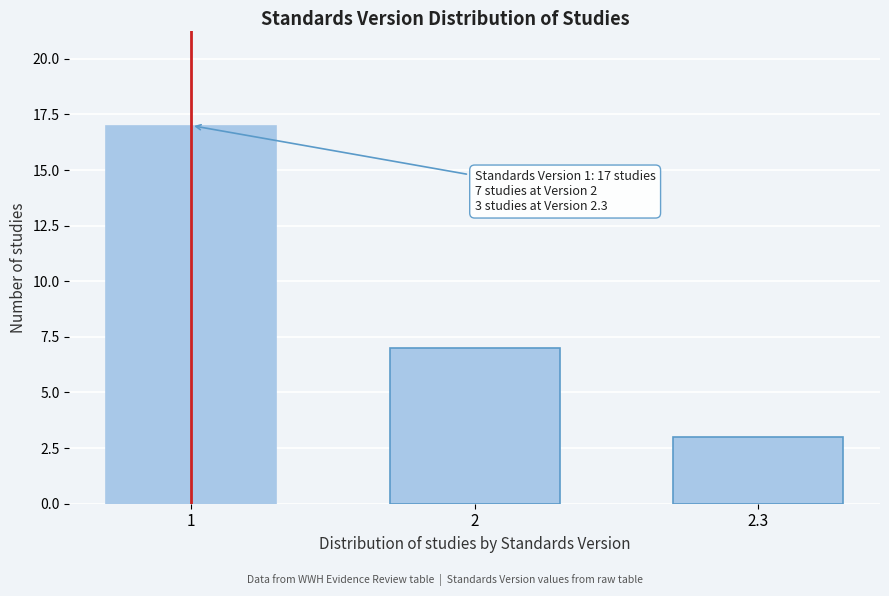

Reading left to right, what are all the values shown in this chart?

17	7	3